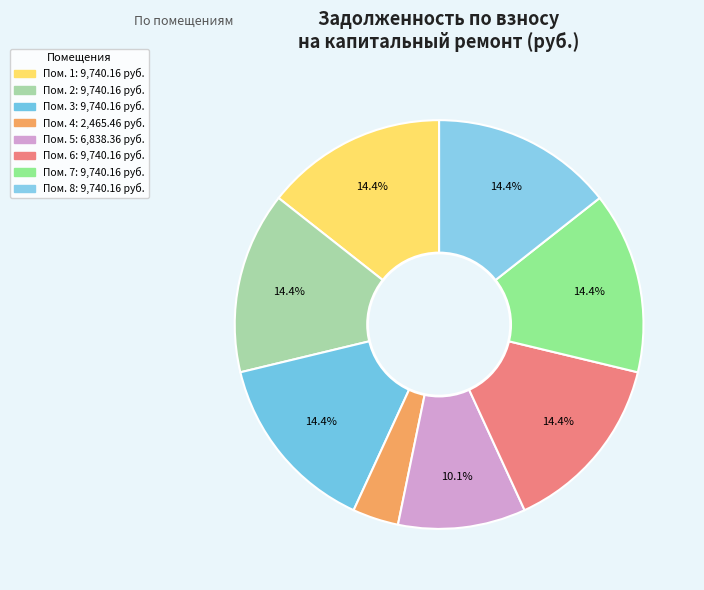

Is there any slice that represents more than half of the pie?

No